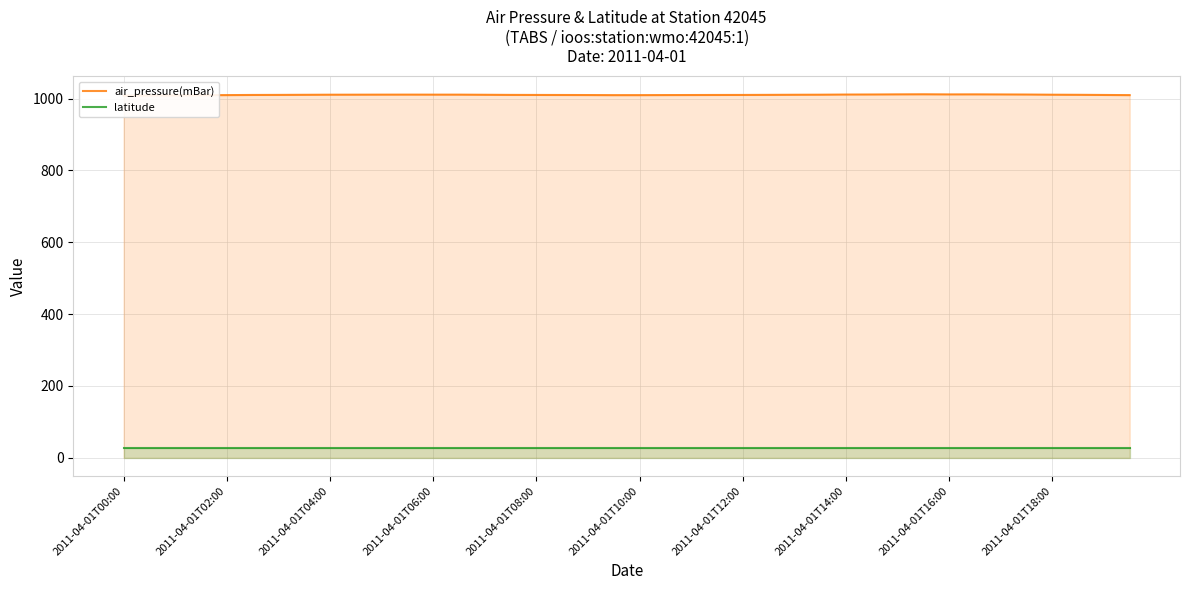

What is the smallest value displayed?

26.2